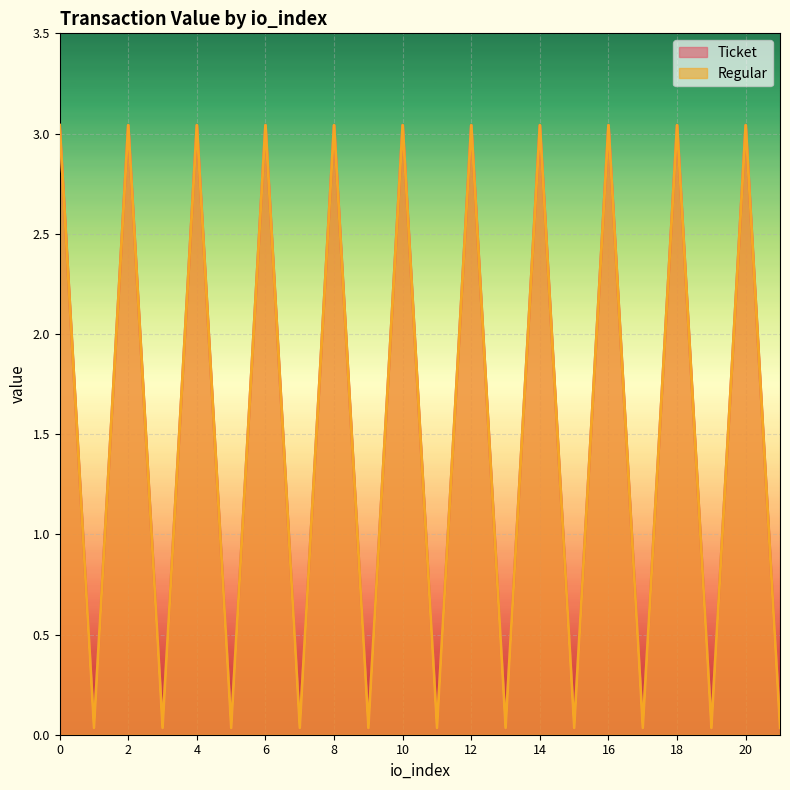

How many values in the Ticket series exceed 3?

11